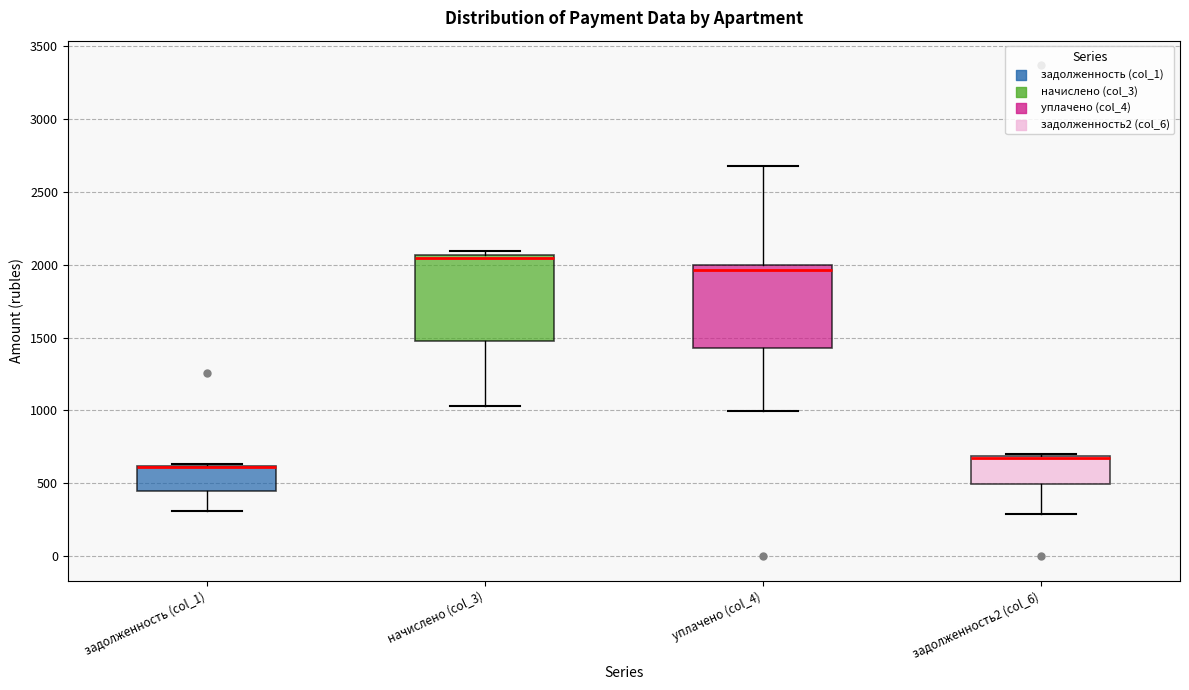

Reading left to right, read every box against the y-axis: the position of its median line, the range the box covers, and the ends of its whiskers. The values are not printed on the chart, so give them approximately, as read against the axis.

задолженность (col_1): median 600 (drawn on the box's upper edge), box 450 to 600, whiskers 300 to 650
начислено (col_3): median 2050 (just below the box's upper edge), box 1500 to 2050, whiskers 1050 to 2100
уплачено (col_4): median 1950, box 1450 to 2000, whiskers 1000 to 2700
задолженность2 (col_6): median 700 (drawn on the box's upper edge), box 500 to 700, whiskers 300 to 700